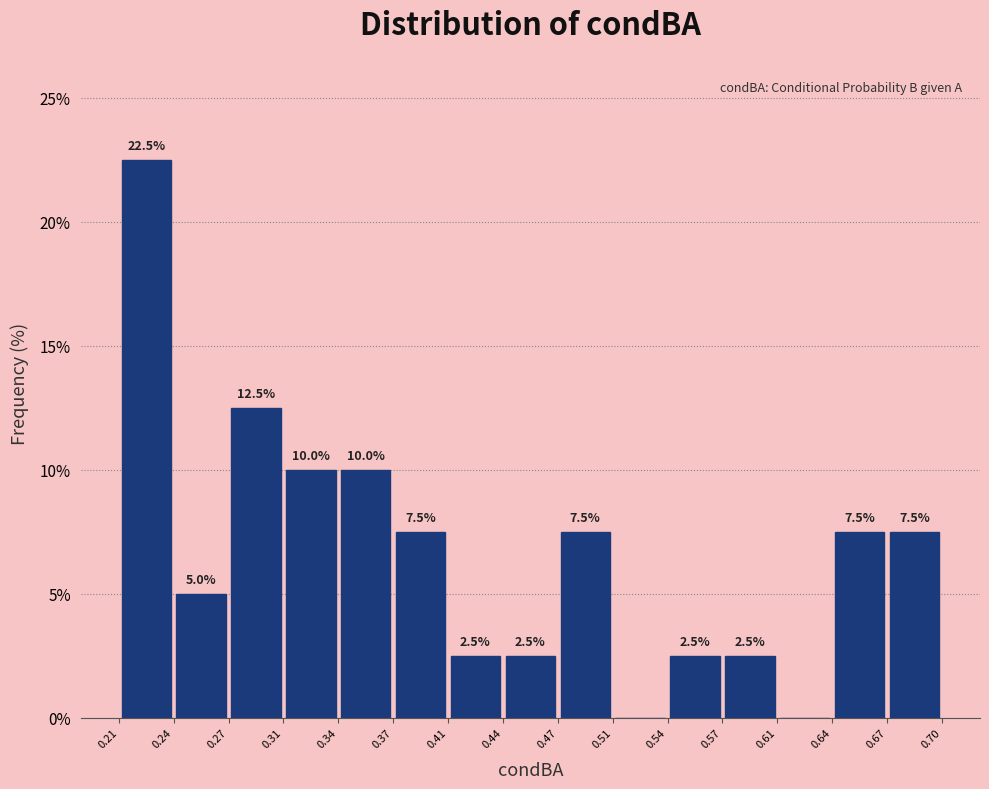

Over which range of the x-axis is the bar tallest?

0.21 to 0.24